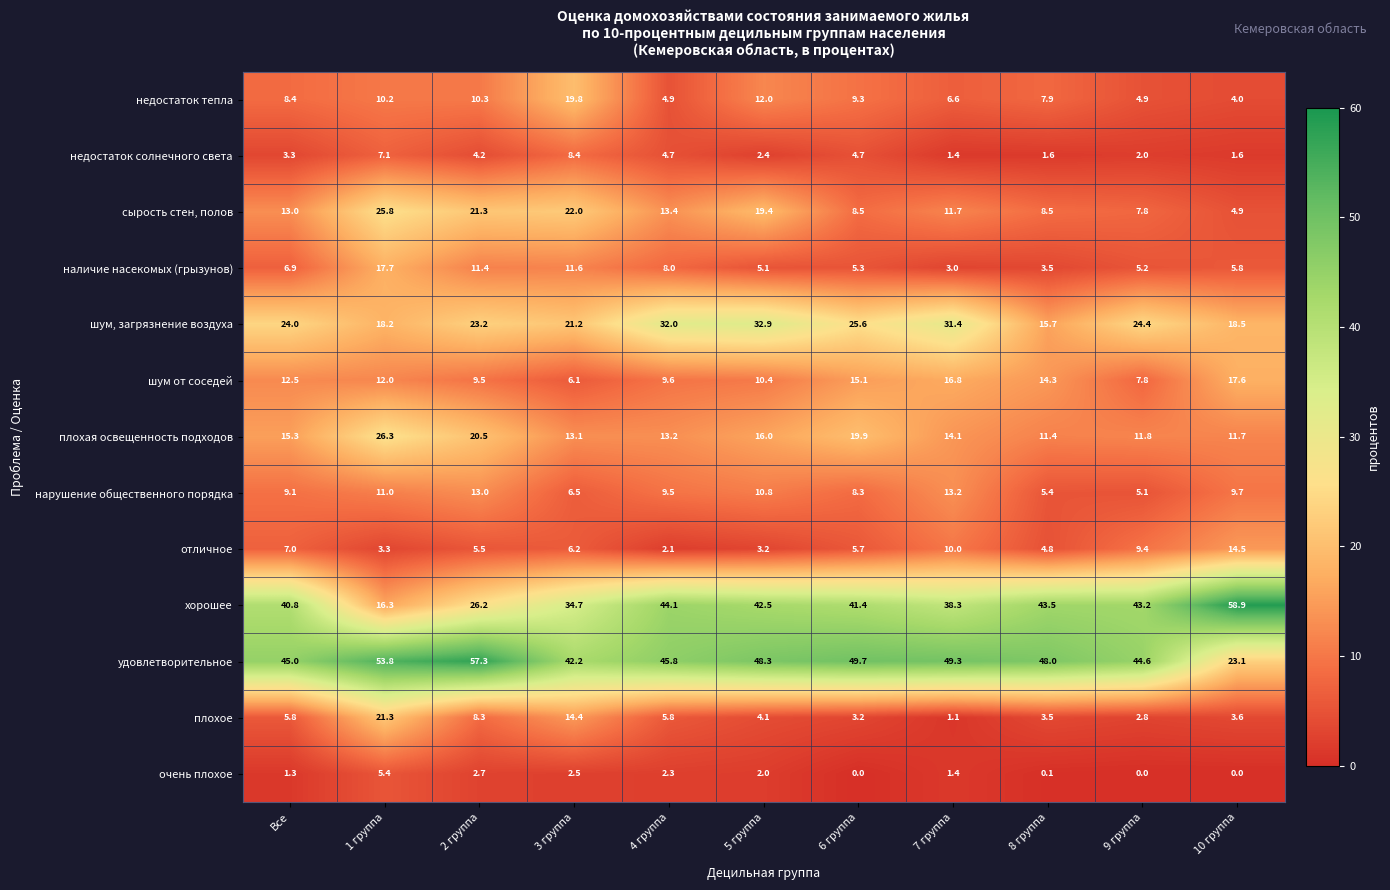

At which label does сырость стен, полов reach its minimum?

10 группа